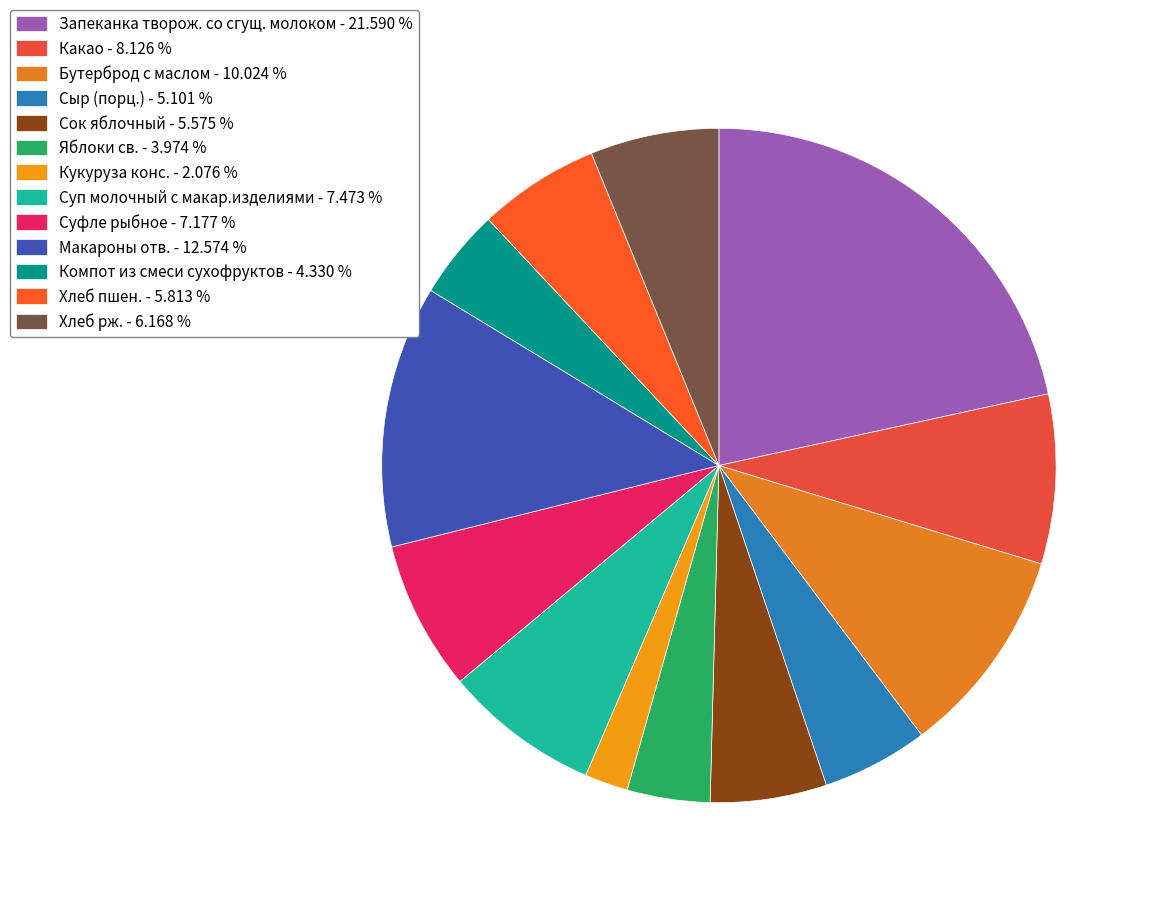

True or false: Макароны отв. accounts for 19% of the total.

False